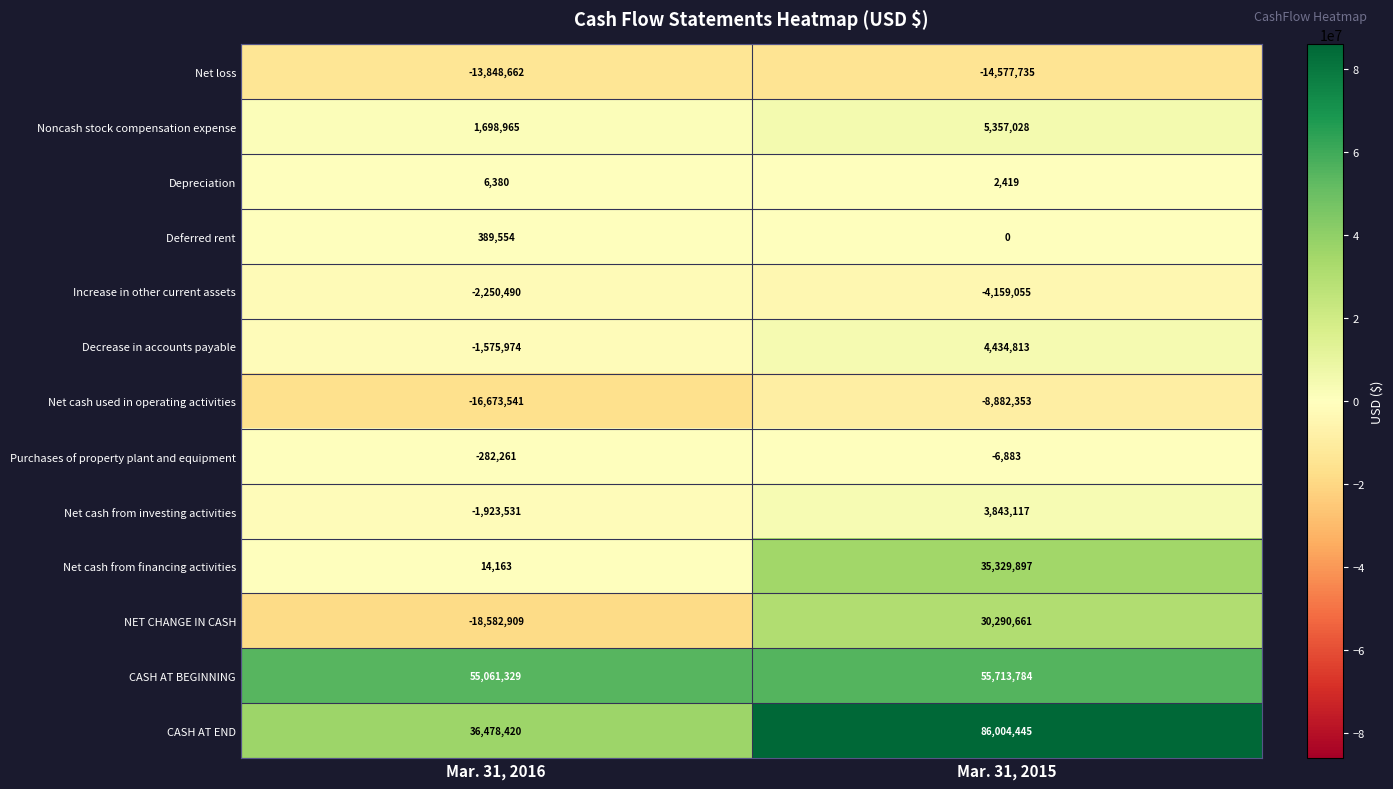

The value of NET CHANGE IN CASH at Mar. 31, 2015 is 30290661. True or false?

True